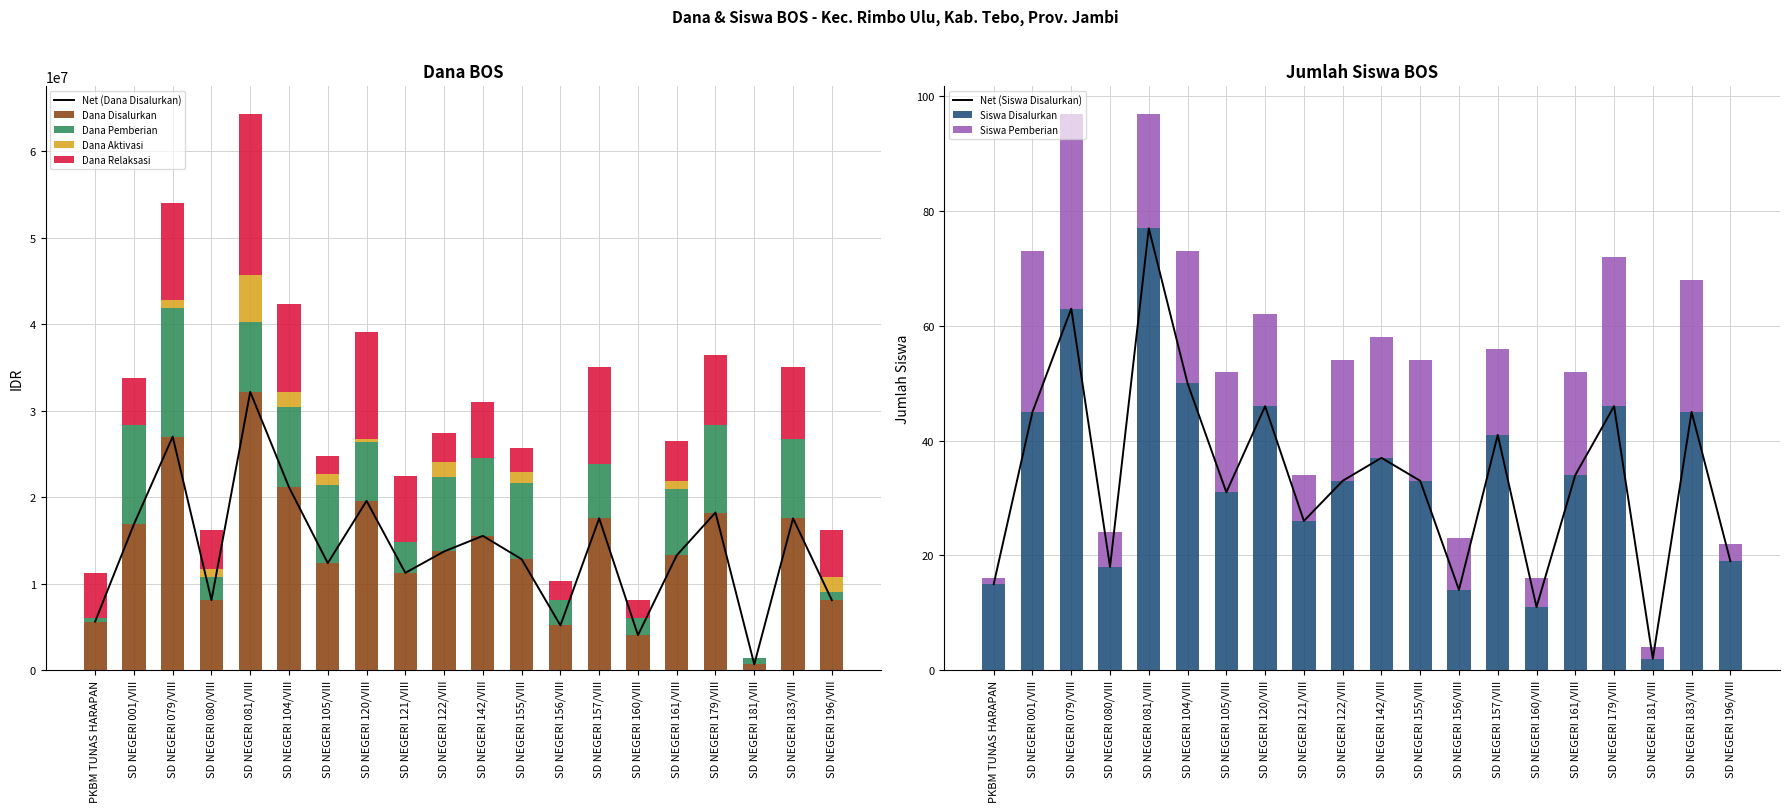

Is the value of Dana Relaksasi at SD NEGERI 161/VIII greater than the value of Siswa Disalurkan at SD NEGERI 120/VIII?

Yes